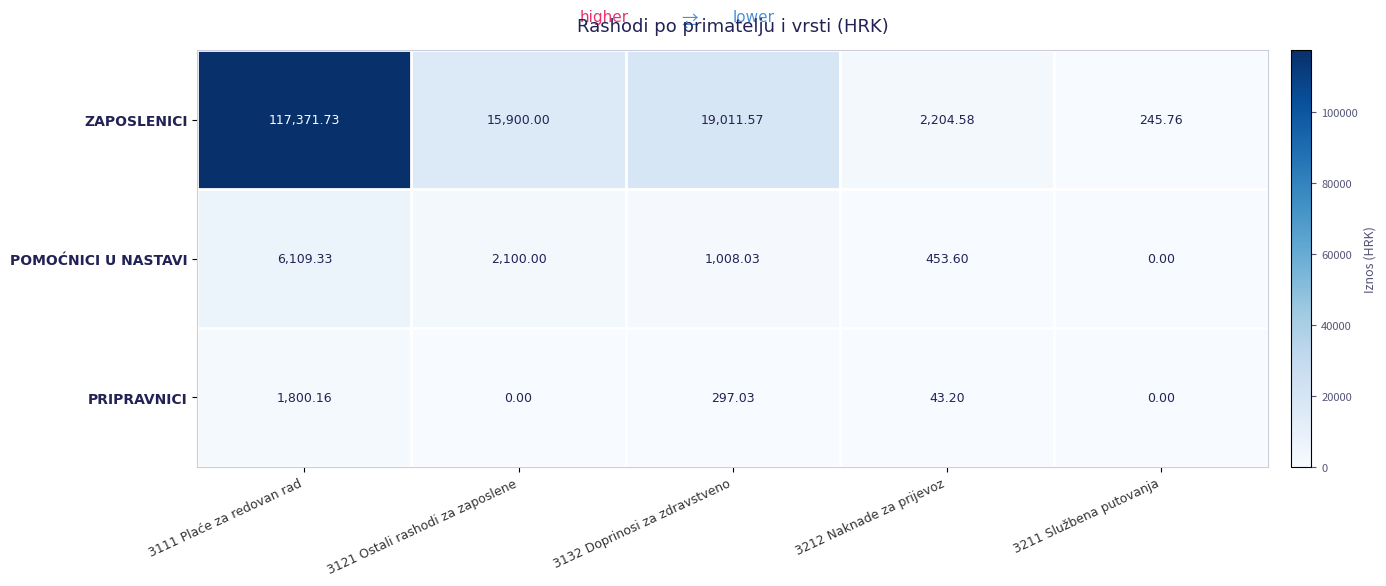

Which series has the widest spread of values?

ZAPOSLENICI